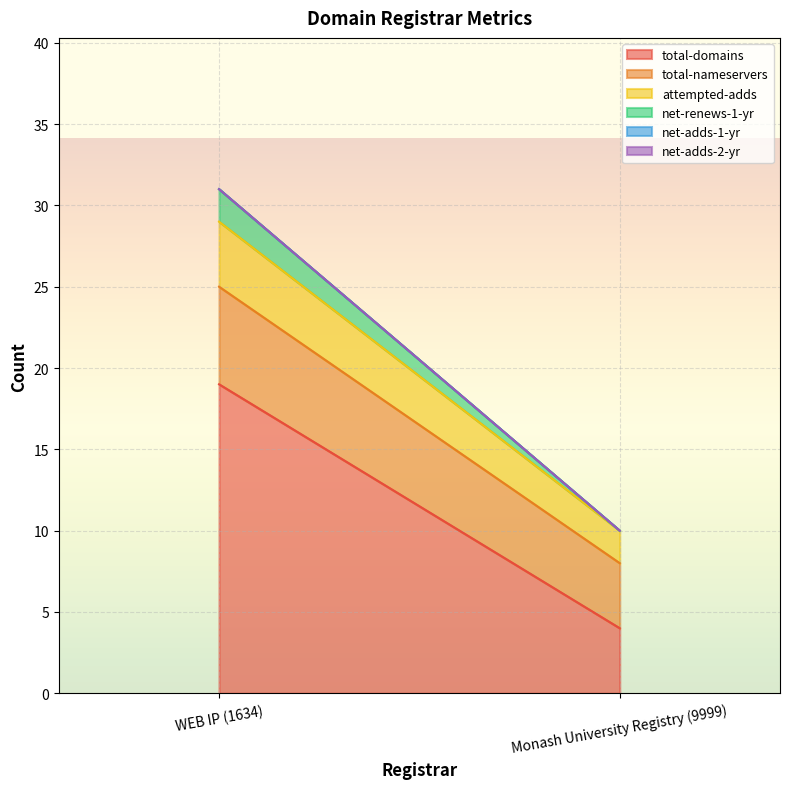

Which series changed the most between WEB IP (1634) and Monash University Registry (9999)?

total-domains